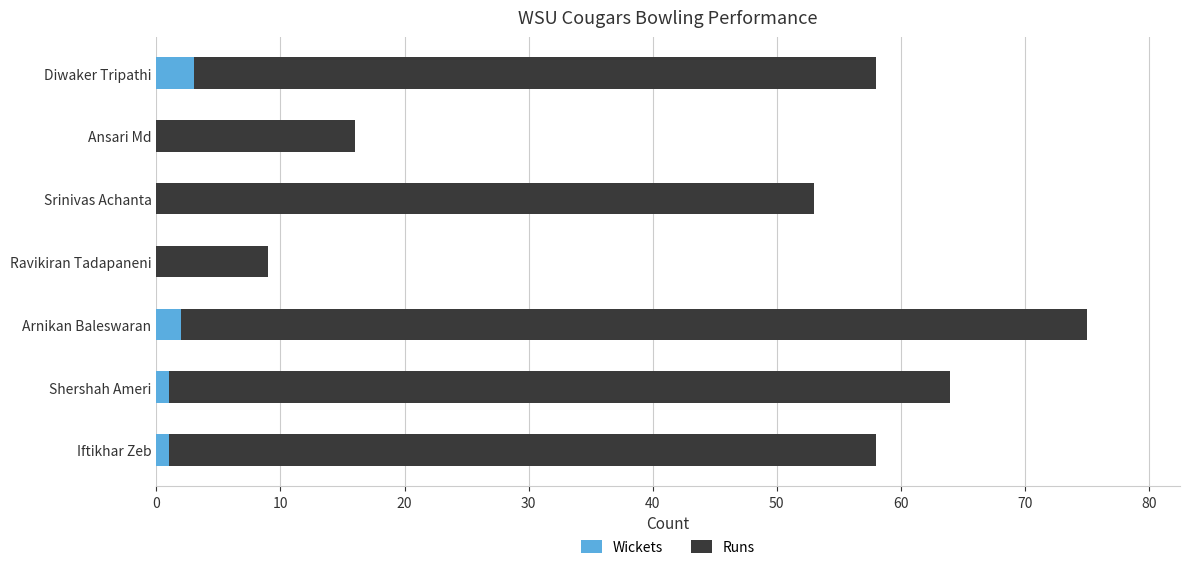

What is the average value of the Wickets series?

1